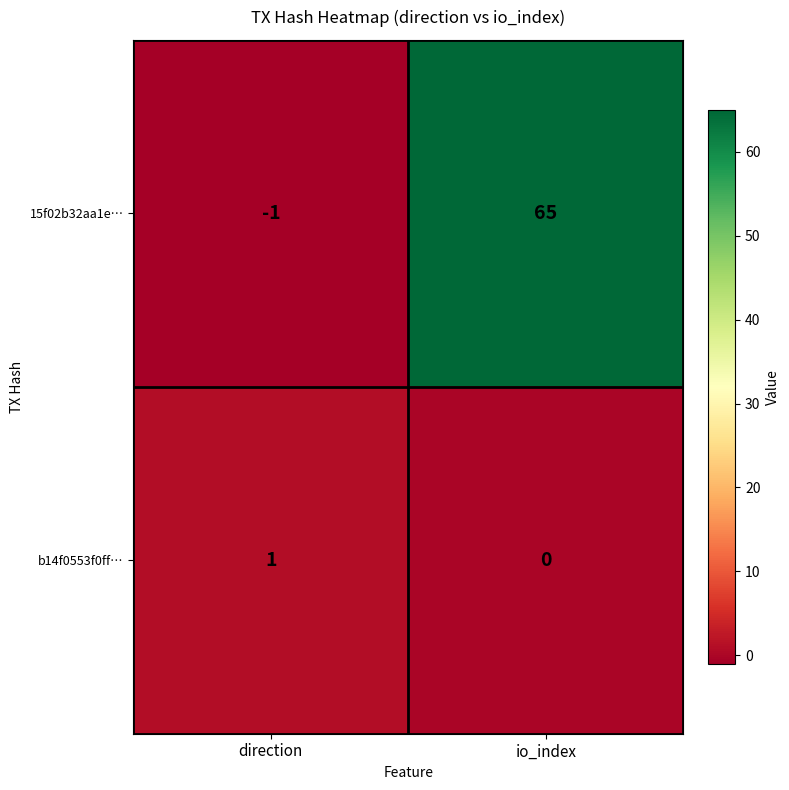

How many positive values does the b14f0553f0ff… series have?

1